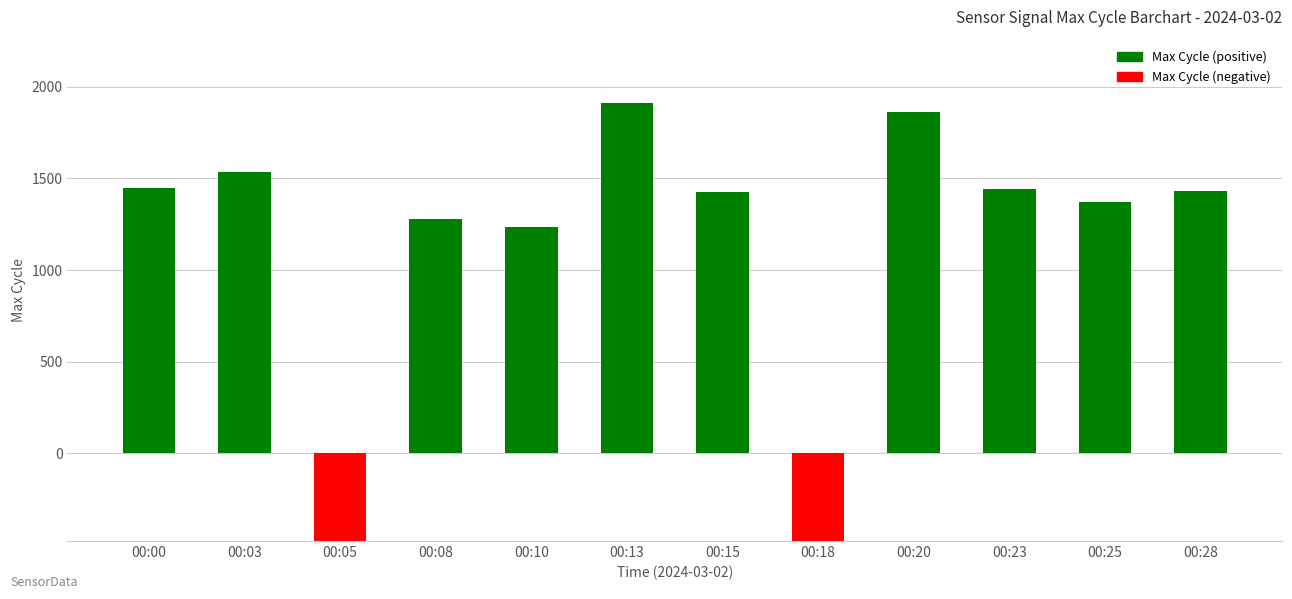

Approximately how many times larger is the value at 00:08 compared to 00:28?

0.9